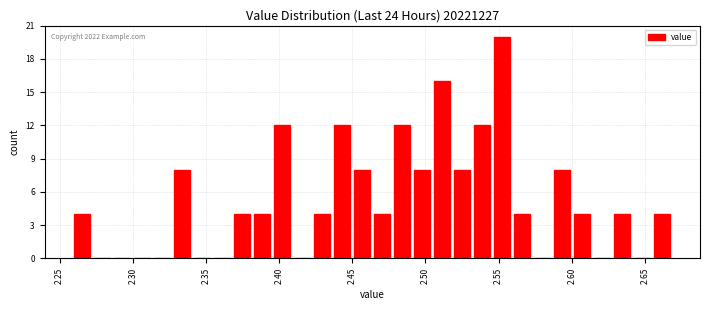

Around what value on the x-axis is the tallest bar? Give the approximate position of its centre, as read against the axis.

2.550